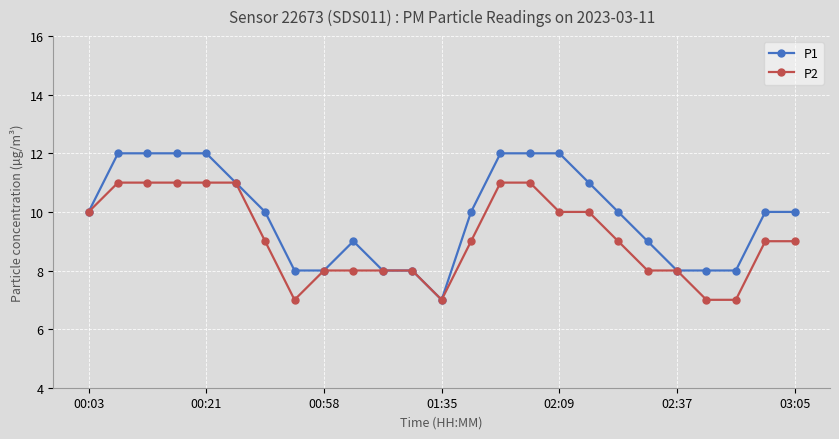

Which series has the largest range (max minus min)?

P1